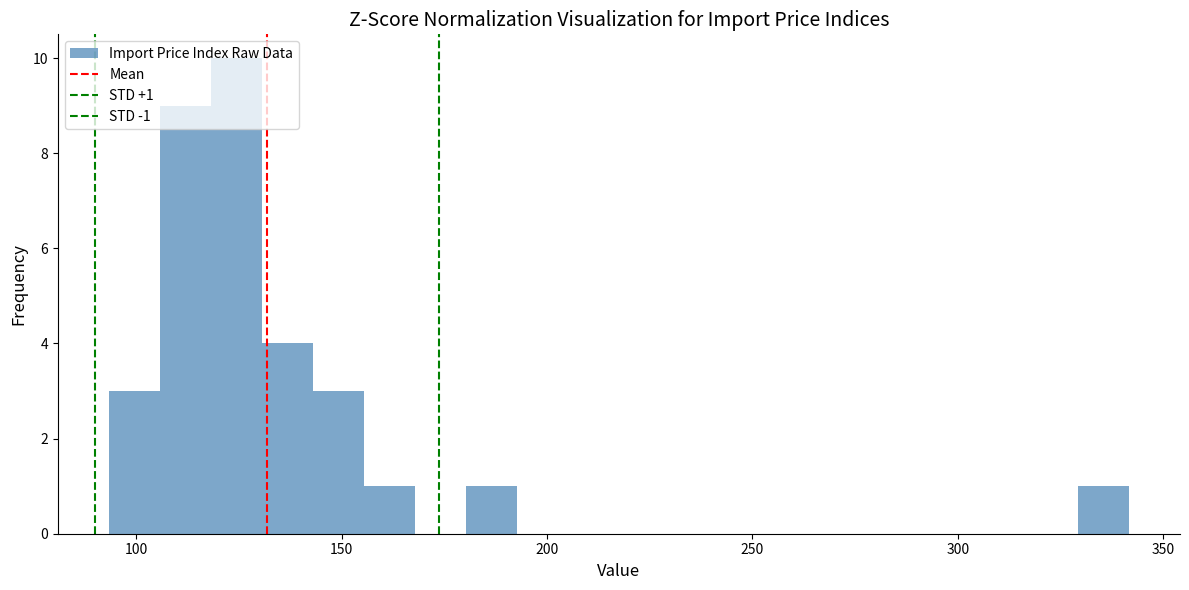

Around what value on the x-axis is the tallest bar? Give the approximate position of its centre, as read against the axis.

125